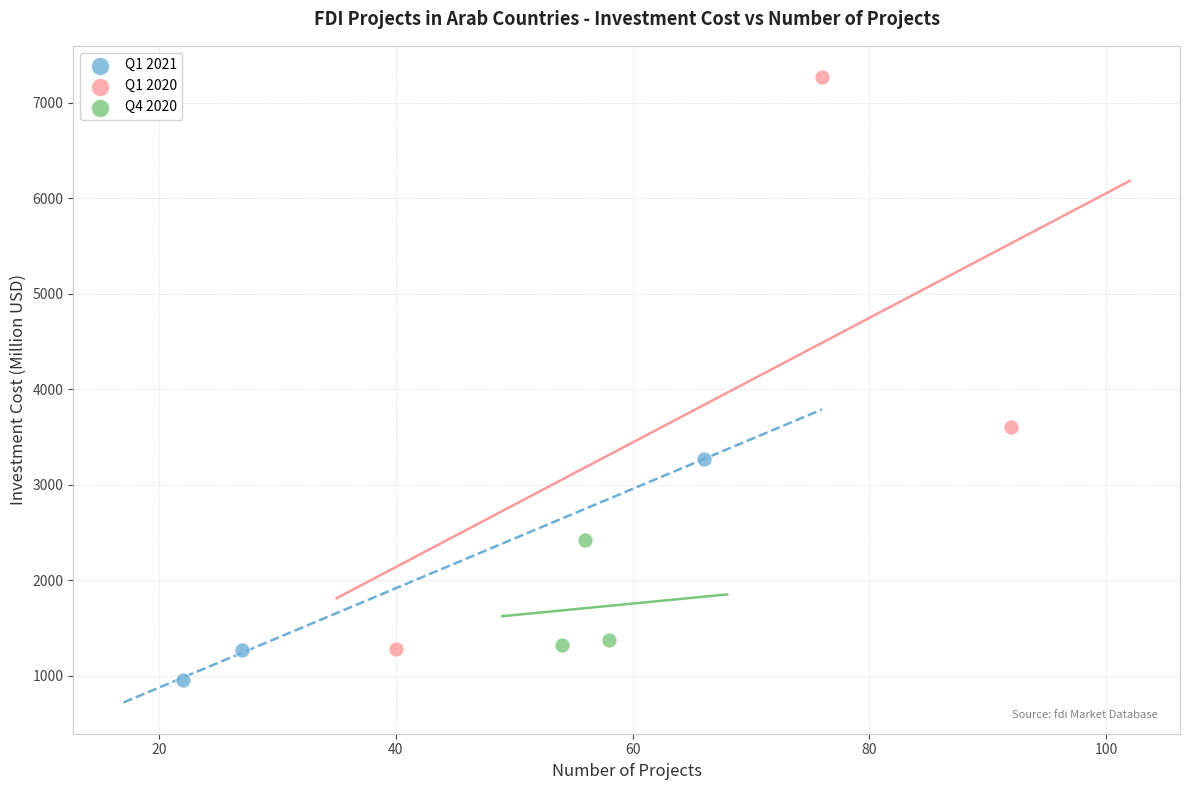

Which series contains the highest Y value?

Q1 2020